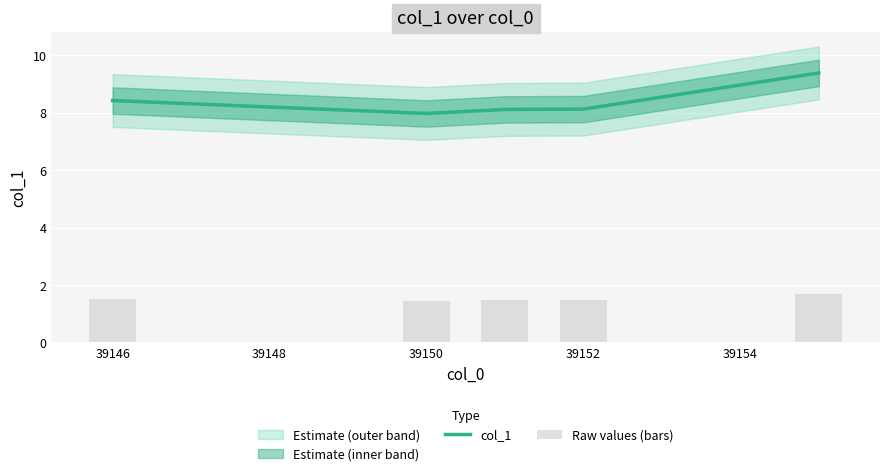

Reading left to right, what are all the values shown in this chart?

col_1: 8.4	8.0	8.1	8.1	9.4
Raw values (bars): 1.5	1.4	1.5	1.5	1.7